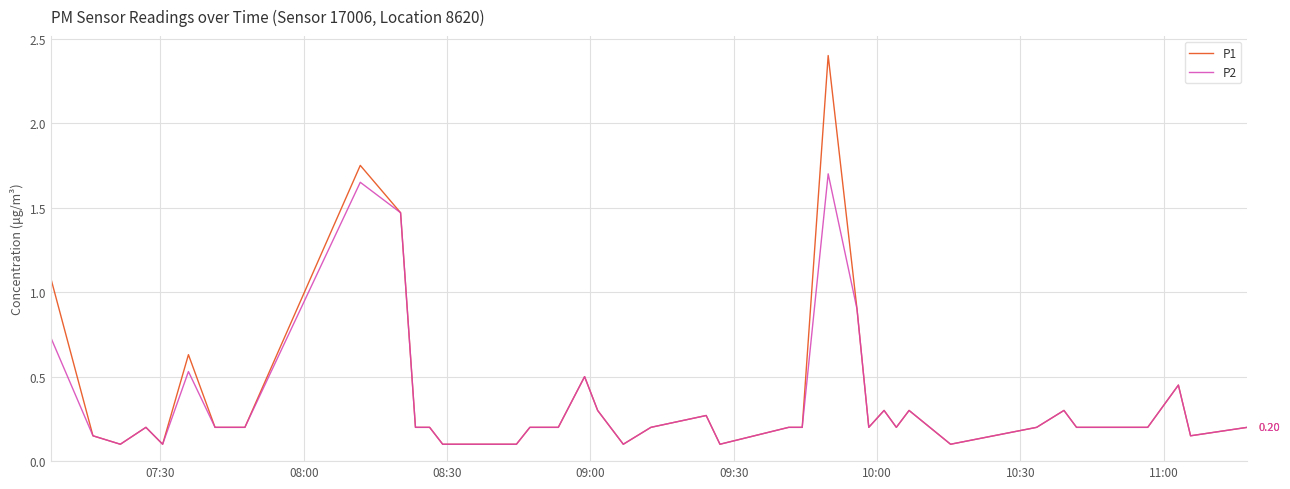

Which series has the largest total across all categories?

P1